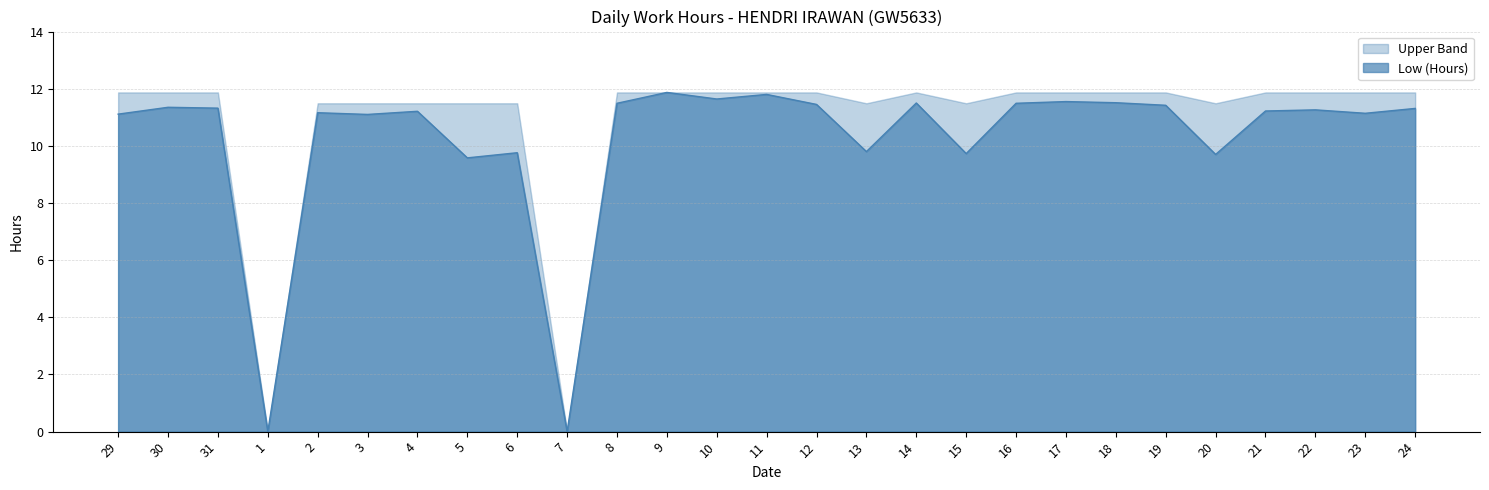

How many series are shown in this chart?

2